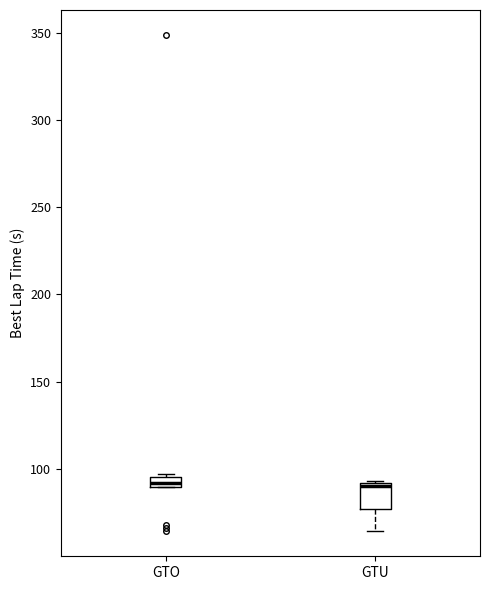

Where does the lower whisker of the box for GTU end on the y-axis? The values are not printed on the chart, so give them approximately, as read against the axis.

65